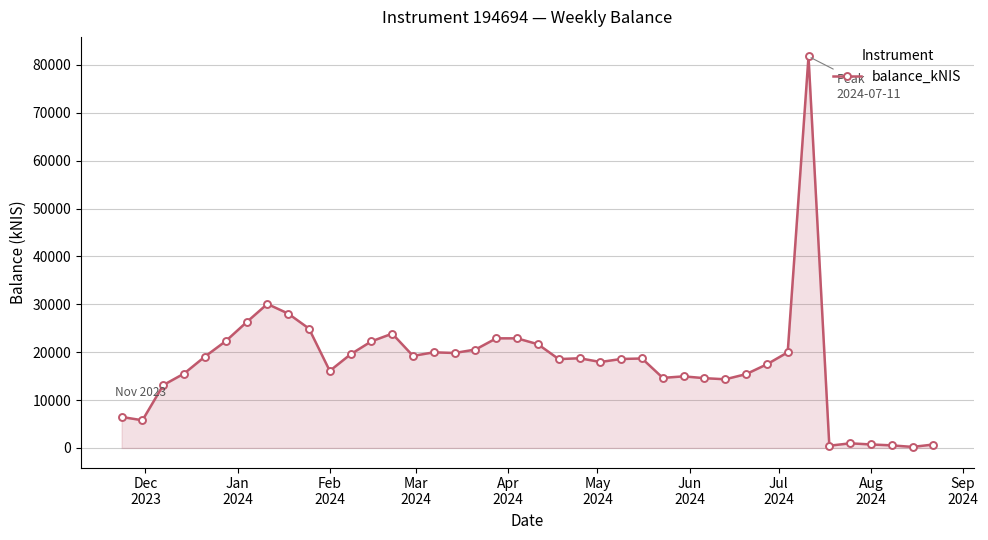

What is the average value?

17746.7